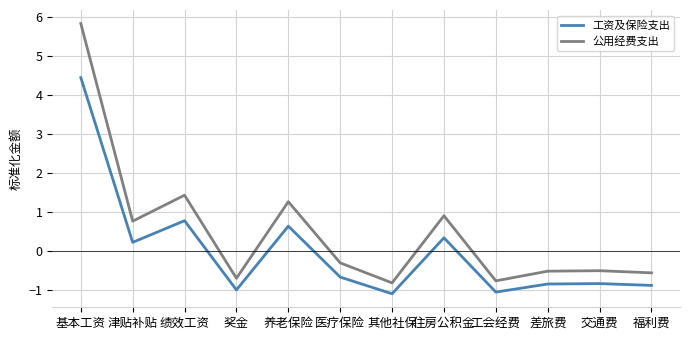

What is the difference between the 公用经费支出 values at 奖金 and 其他社保?

0.1